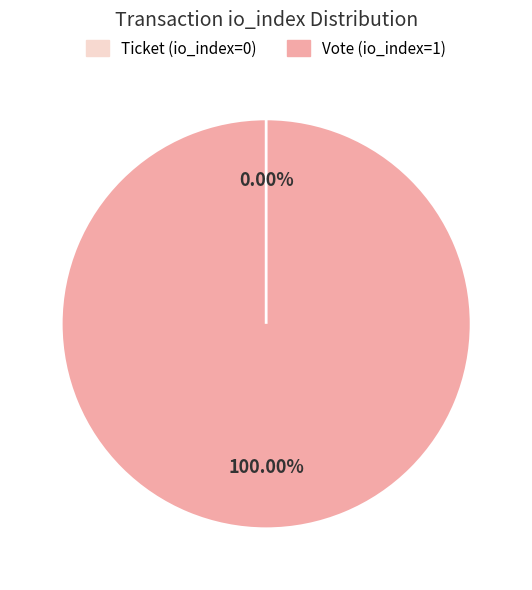

What is the smallest slice in the pie chart?

Ticket (io_index=0)